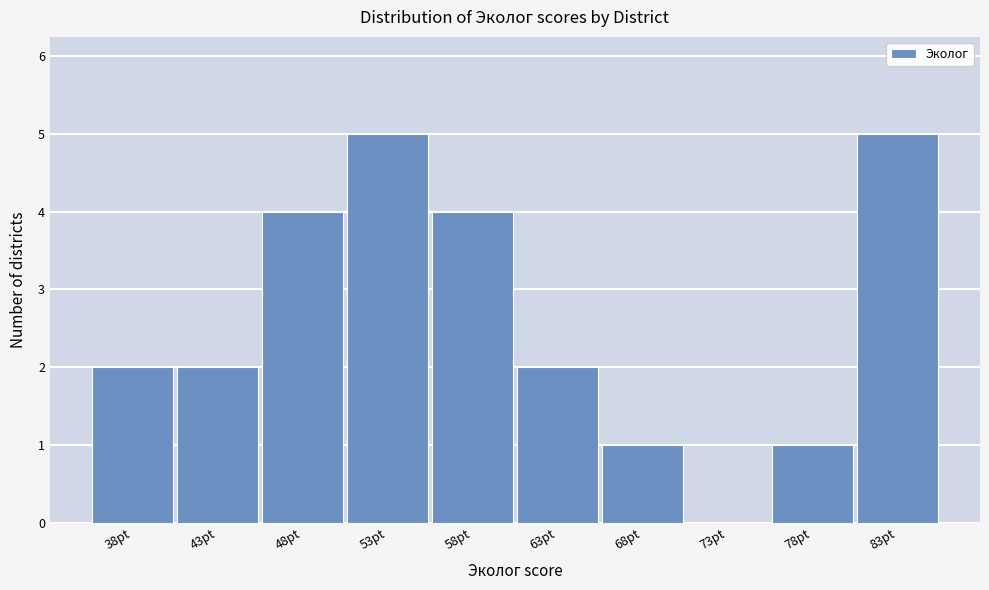

Reading right to left, what are all the values shown in this chart?

83pt=5	78pt=1	73pt=0	68pt=1	63pt=2	58pt=4	53pt=5	48pt=4	43pt=2	38pt=2